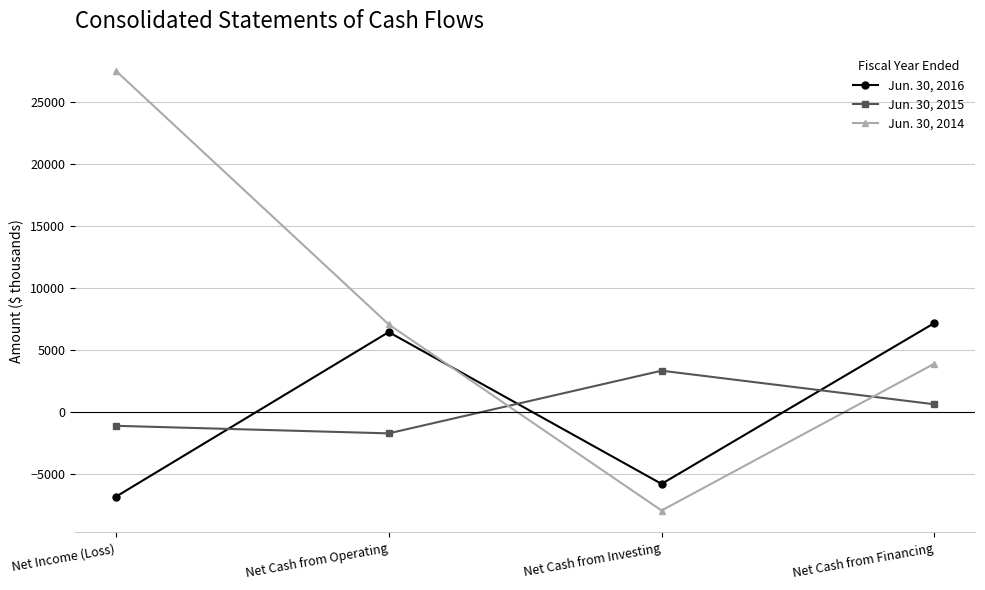

How many interior local peaks does the Jun. 30, 2016 series have?

1